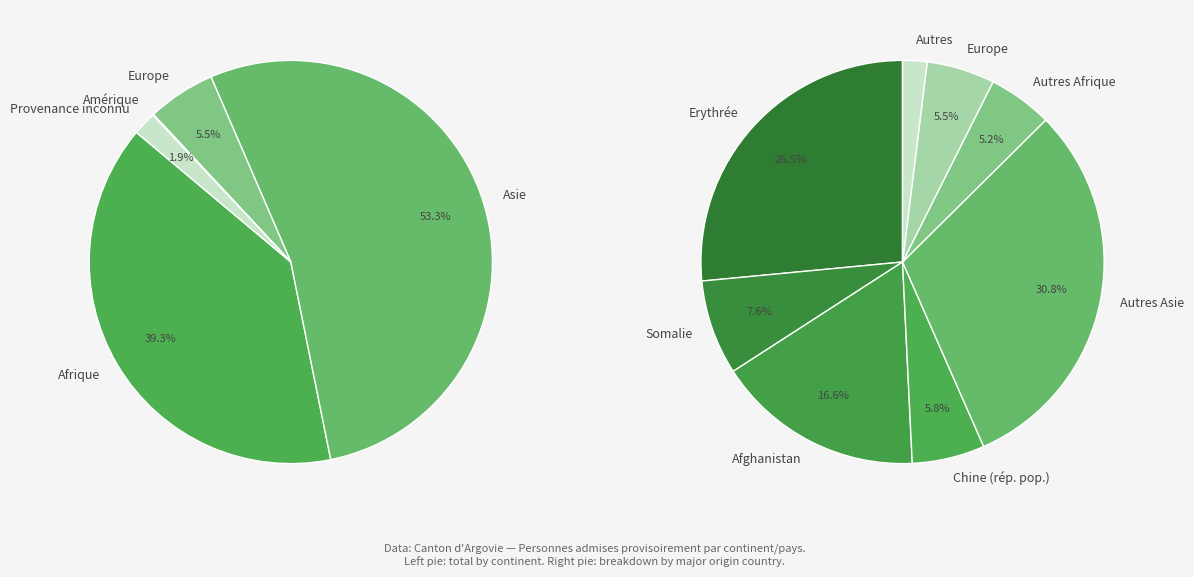

What percentage do Asie and Amérique together represent?

53.4%